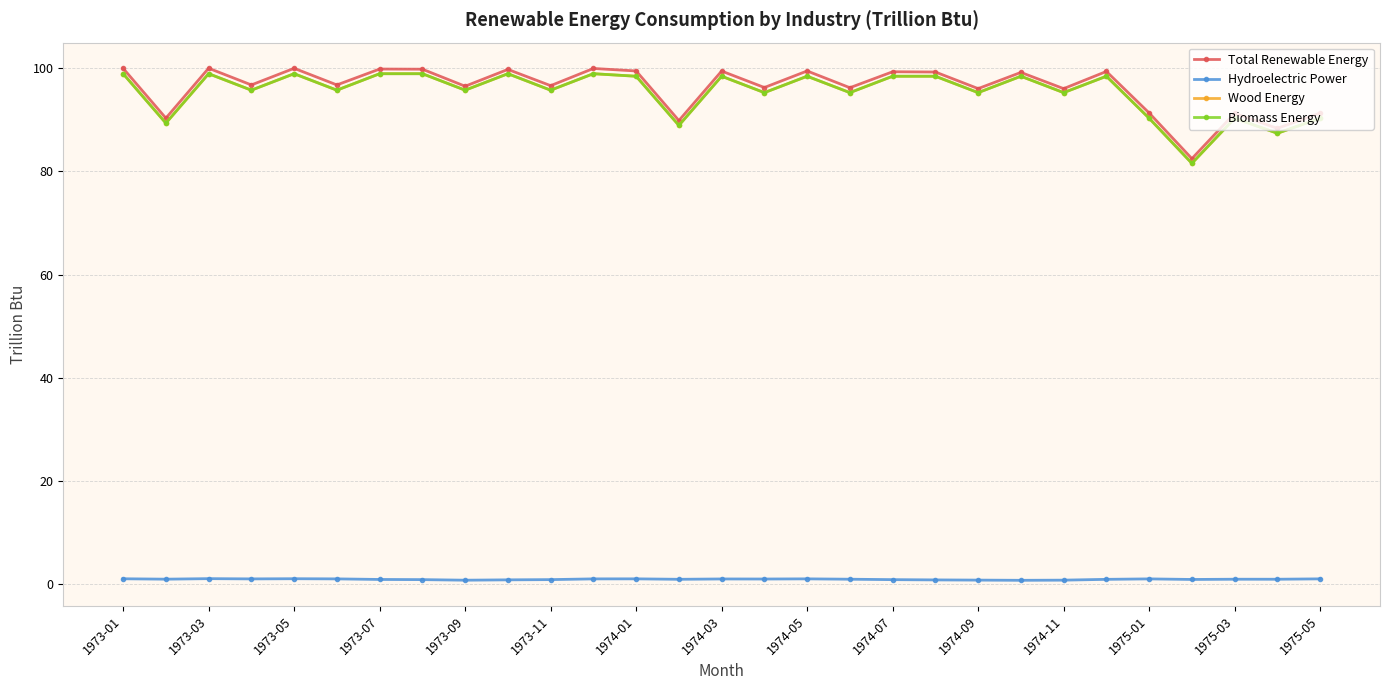

Is this an area chart (filled region under the line)?

No